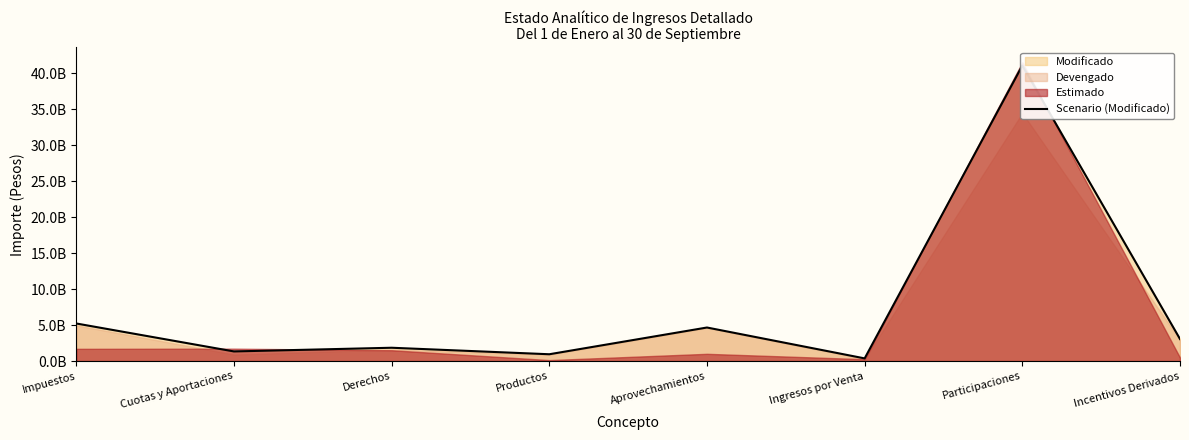

At which category does the chart reach its peak across all series?

Participaciones